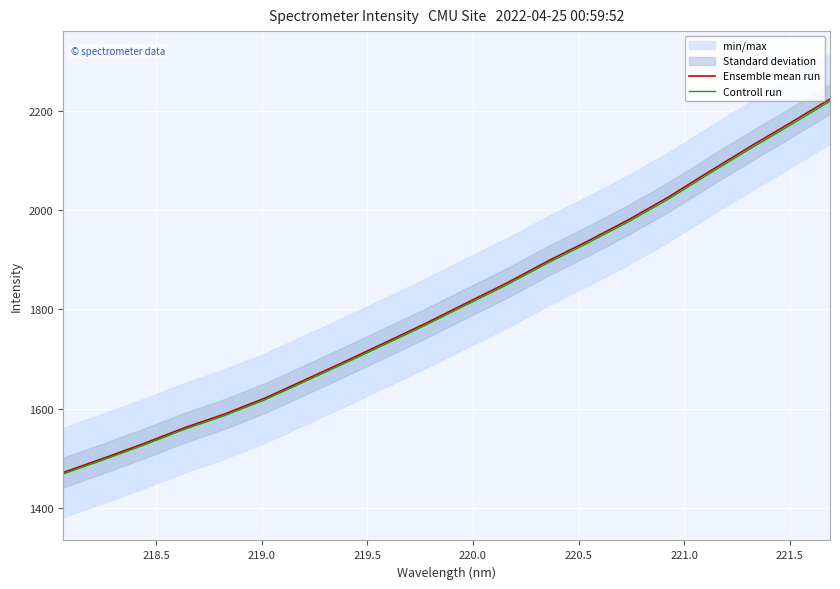

True or false: Ensemble mean run and Controll run intersect in this chart.

False